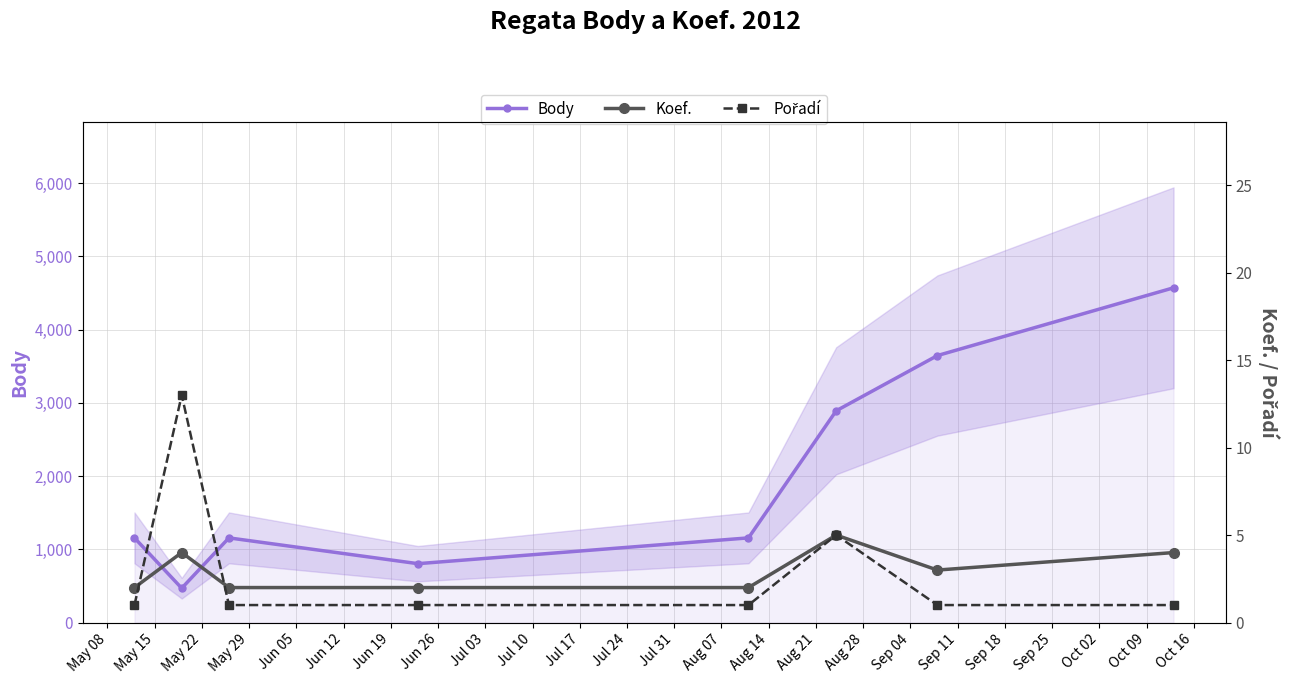

How many interior local valleys does the Body series have?

2